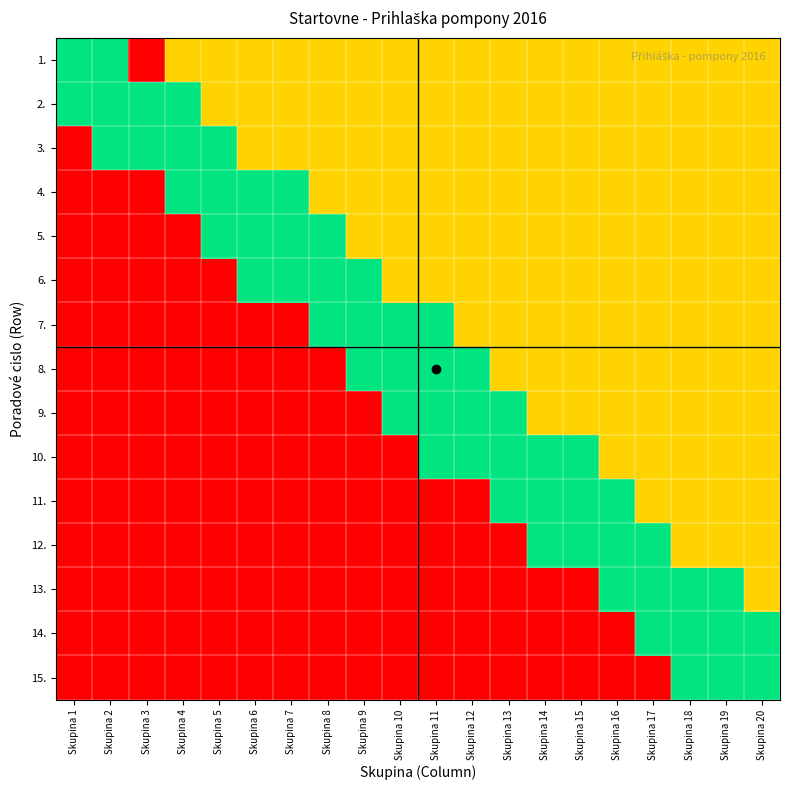

Rank the series at Skupina 16 from highest to lowest value.

11., 12., 13., 1., 2., 3., 4., 5., 6., 7., 8., 9., 10., 14., 15.